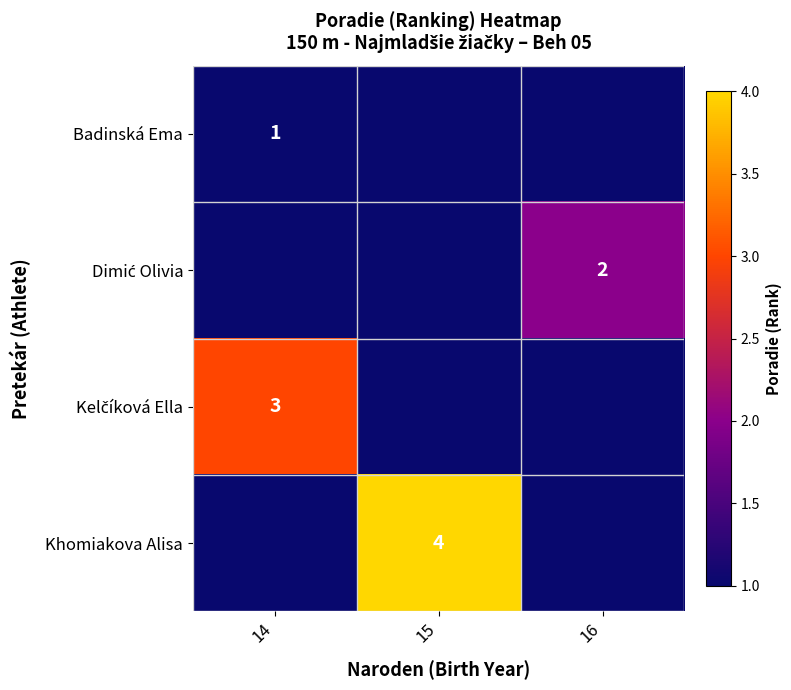

True or false: Khomiakova Alisa has a value of 5 at 15.

False